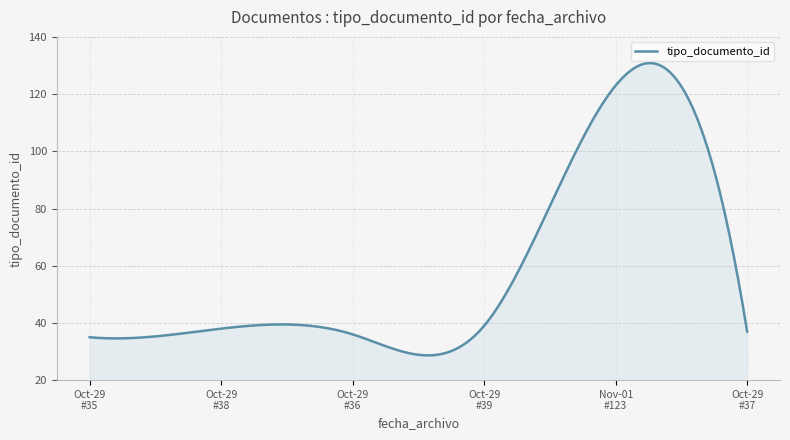

What is the minimum value shown in the chart?

28.6